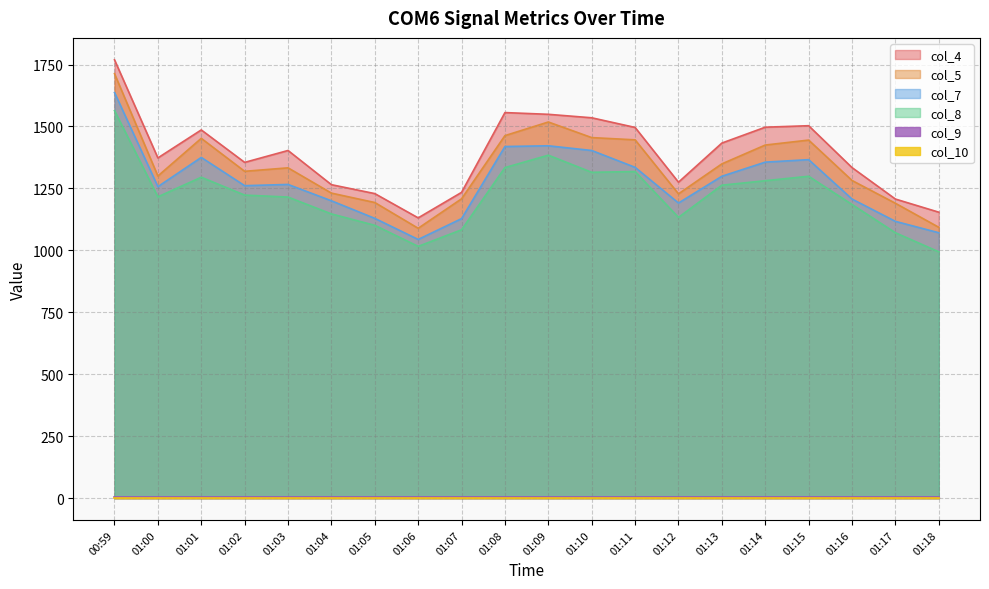

The col_5 series shows 2050 at 01:04. True or false?

False